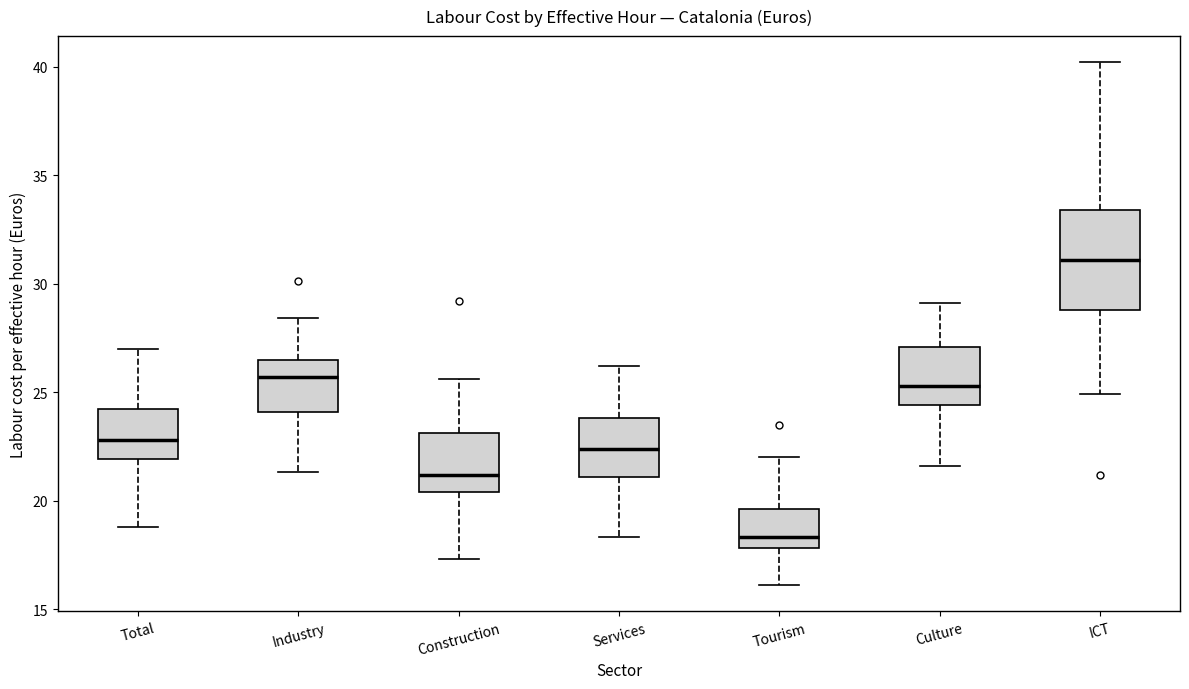

Reading left to right, transcribe this box plot: for each box, give where its median line is, the range the box spans, and where its two whiskers end, as read against the y-axis. The values are not printed on the chart, so give them approximately, as read against the axis.

Total: median 23.0, box 22.0 to 24.0, whiskers 19.0 to 27.0
Industry: median 25.5, box 24.0 to 26.5, whiskers 21.5 to 28.5
Construction: median 21.0, box 20.5 to 23.0, whiskers 17.5 to 25.5
Services: median 22.5, box 21.0 to 24.0, whiskers 18.5 to 26.0
Tourism: median 18.5, box 18.0 to 19.5, whiskers 16.0 to 22.0
Culture: median 25.5, box 24.5 to 27.0, whiskers 21.5 to 29.0
ICT: median 31.0, box 29.0 to 33.5, whiskers 25.0 to 40.0